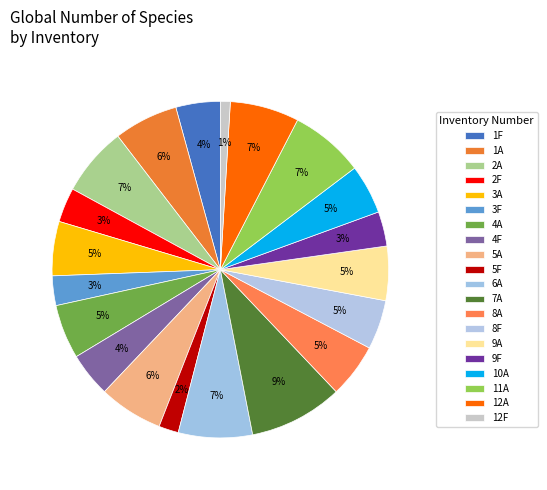

True or false: 12A accounts for 1% of the total.

False